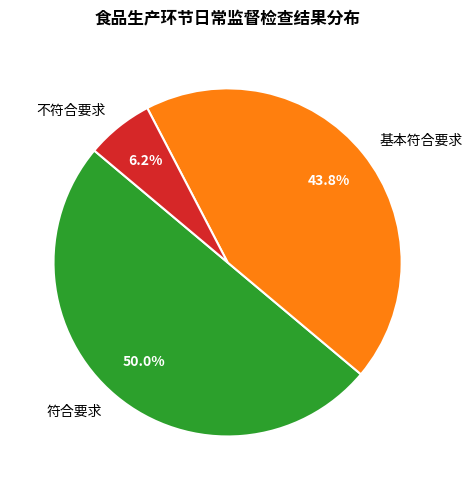

What is the smallest slice in the pie chart?

不符合要求